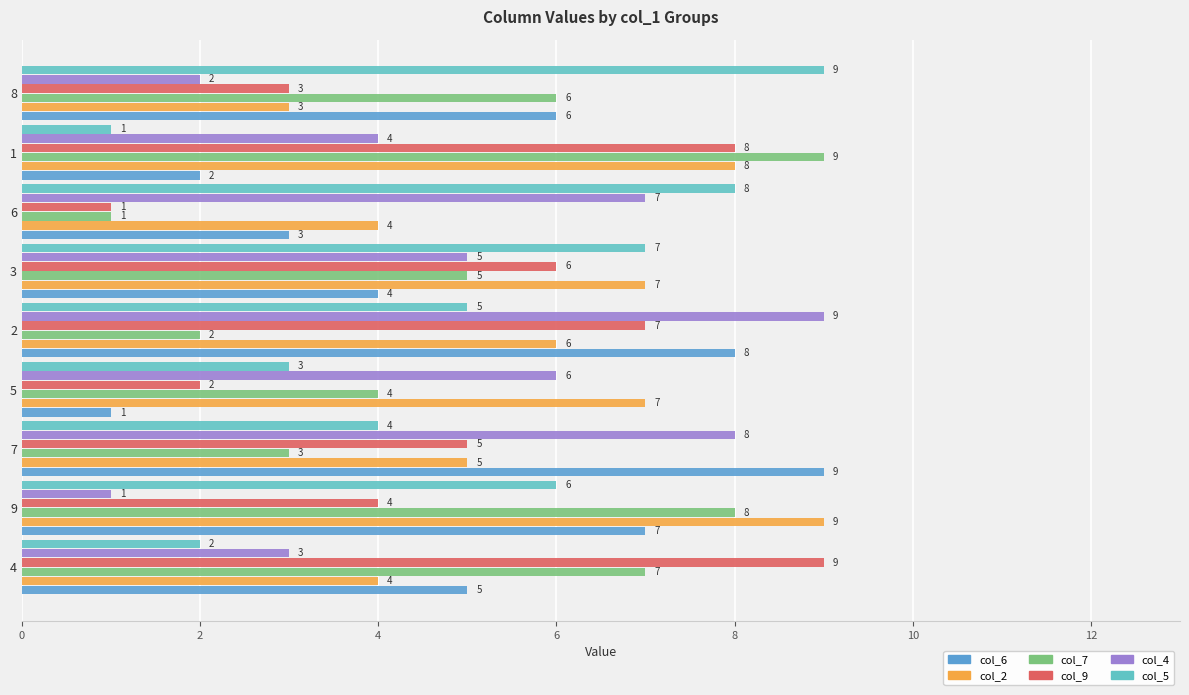

Which series has the largest total across all categories?

col_2